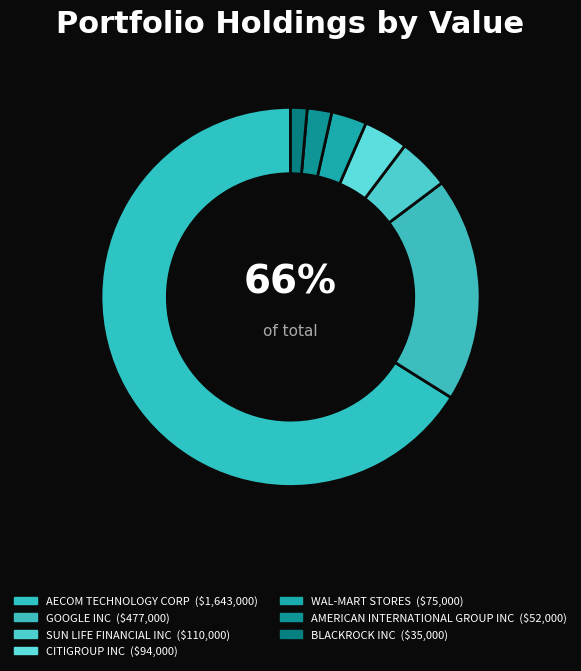

What is the change in value from GOOGLE INC to SUN LIFE FINANCIAL INC?

-367000